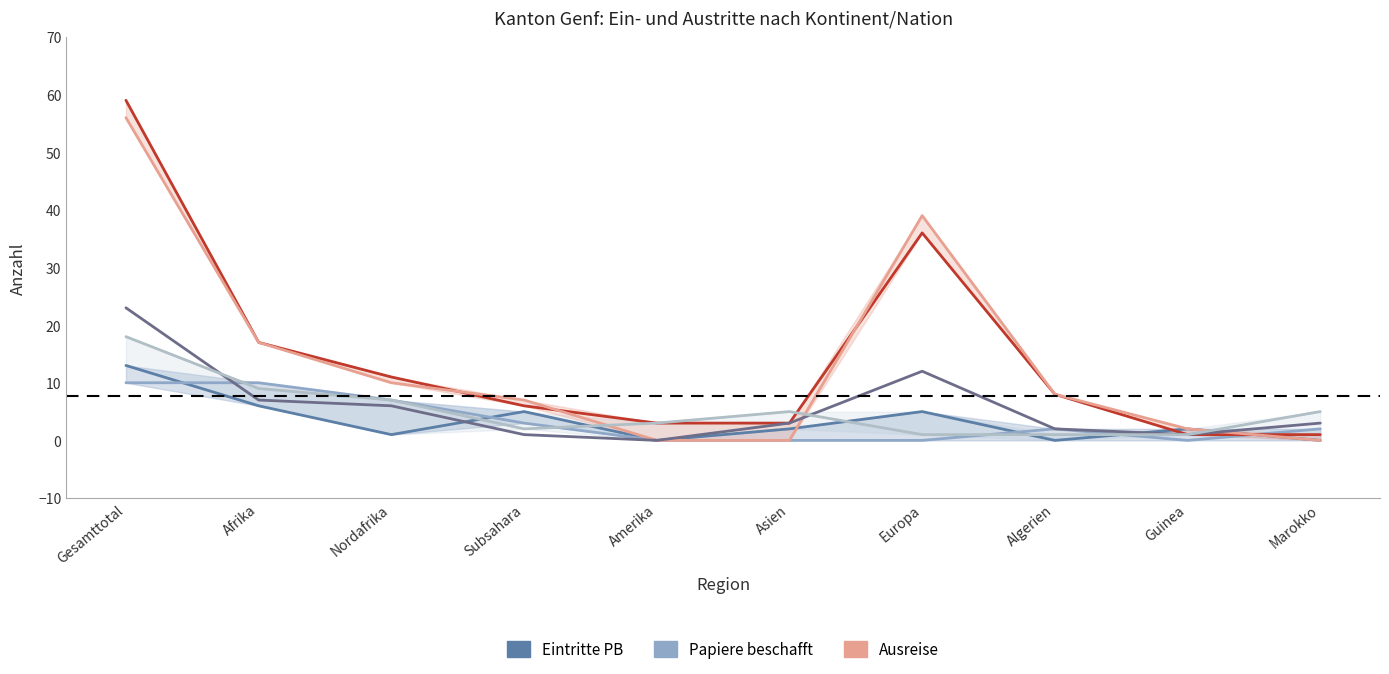

At which category does the chart reach its peak across all series?

Gesamttotal